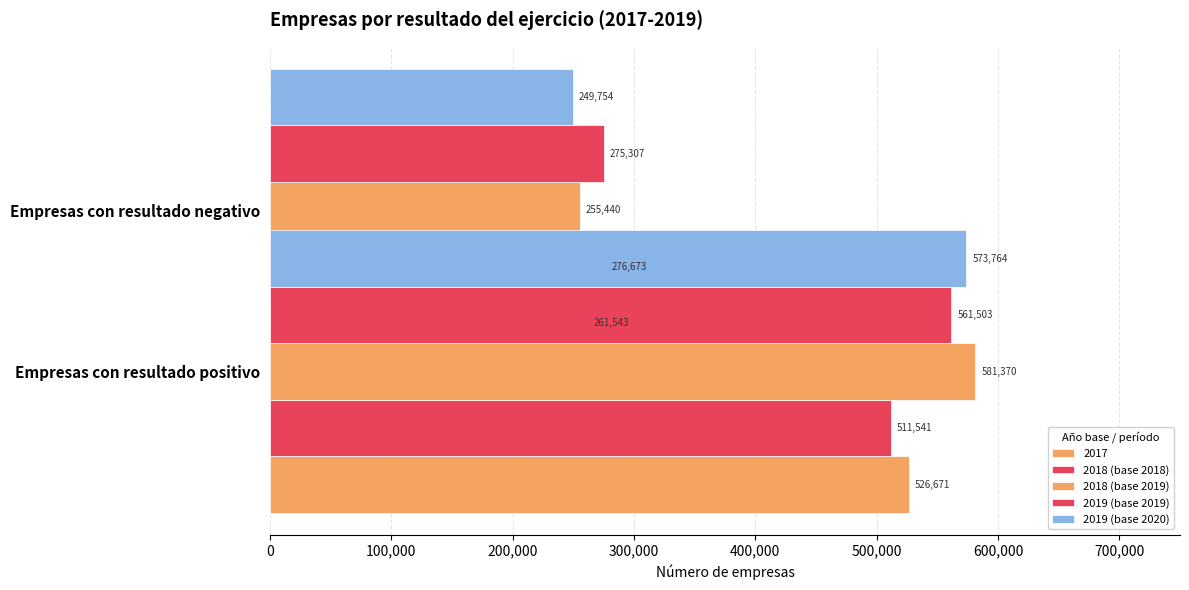

What is the difference between the 2019 (base 2020) values at 100,000 and 0?

324010